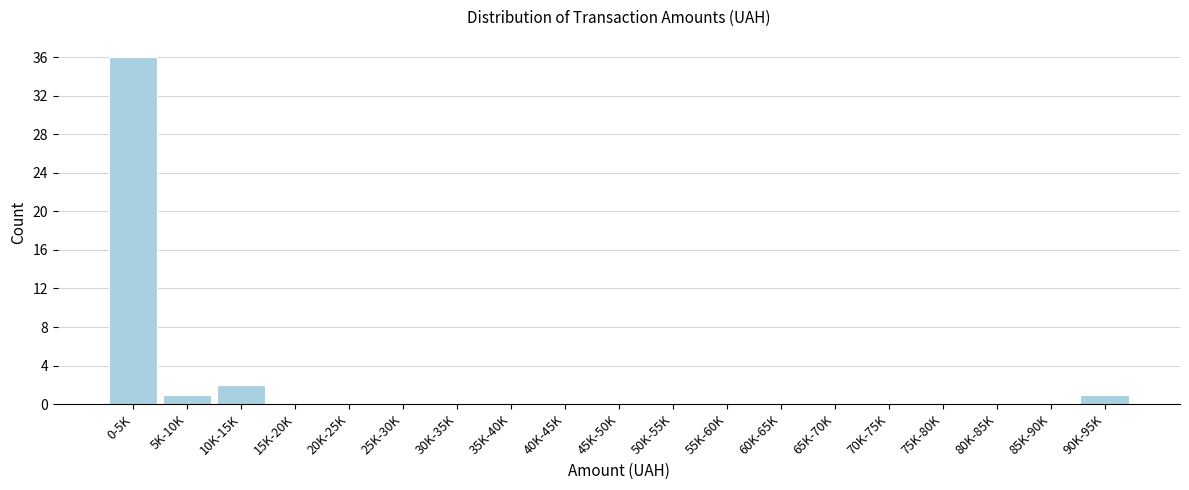

Reading right to left, list all the values displayed in this chart.

90K-95K=1	85K-90K=0	80K-85K=0	75K-80K=0	70K-75K=0	65K-70K=0	60K-65K=0	55K-60K=0	50K-55K=0	45K-50K=0	40K-45K=0	35K-40K=0	30K-35K=0	25K-30K=0	20K-25K=0	15K-20K=0	10K-15K=2	5K-10K=1	0-5K=36